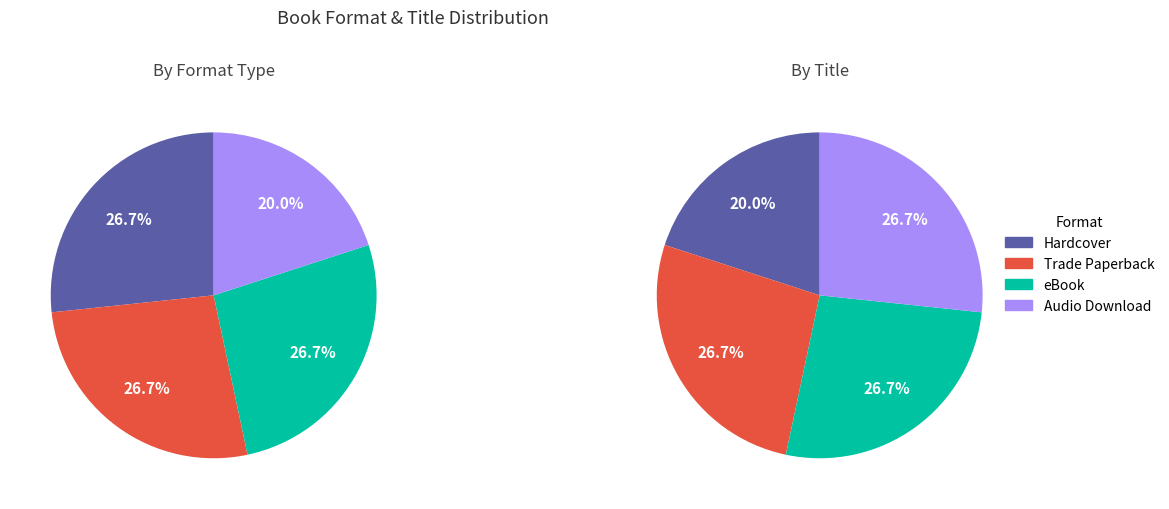

To the nearest percent, what is the average slice percentage?

25%